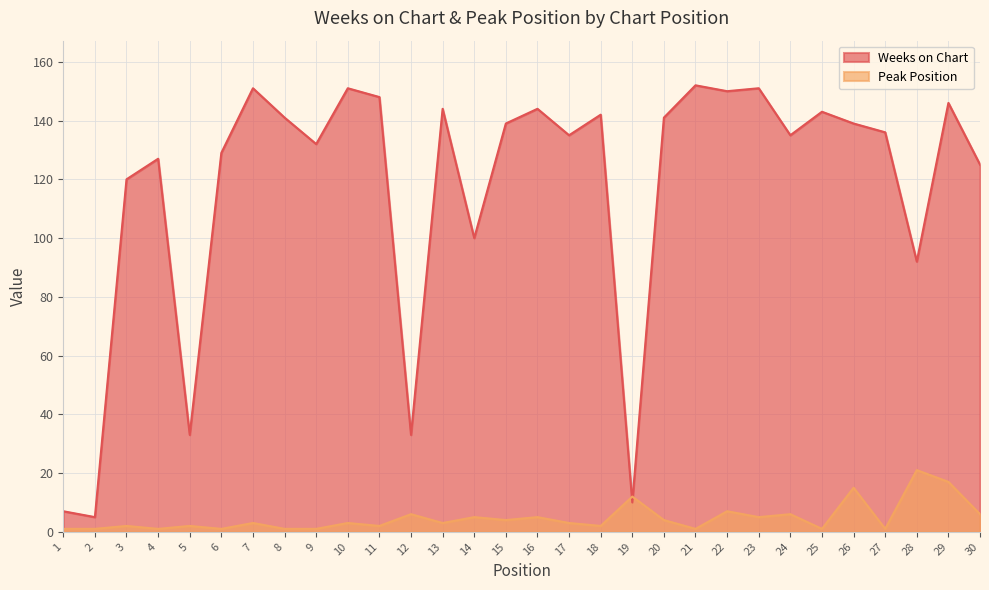

At 16, list the series in order from largest to smallest.

Weeks on Chart, Peak Position